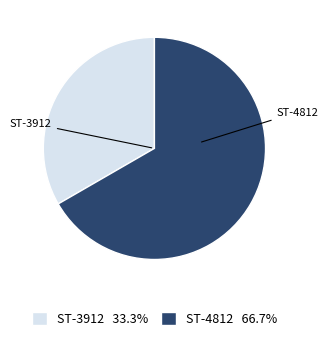

What is the largest slice in the pie chart?

ST-4812